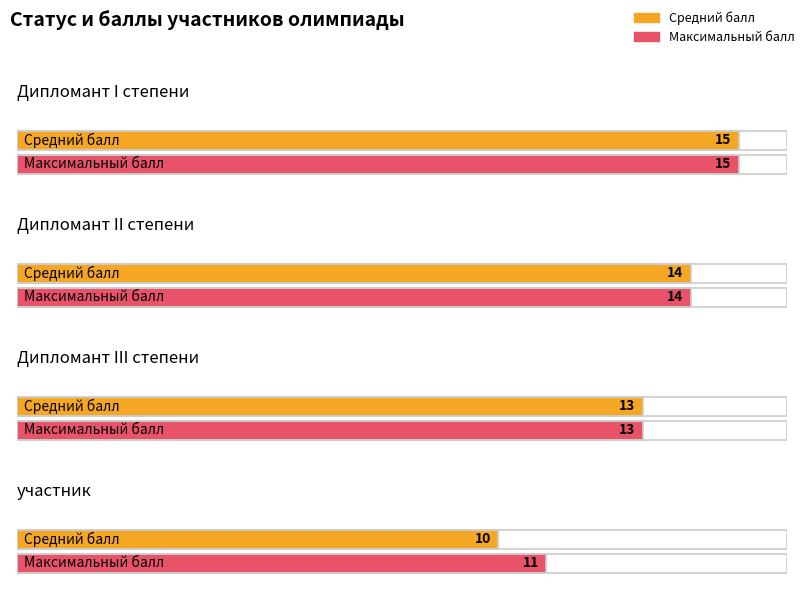

What position from the left is Дипломант III степени?

3